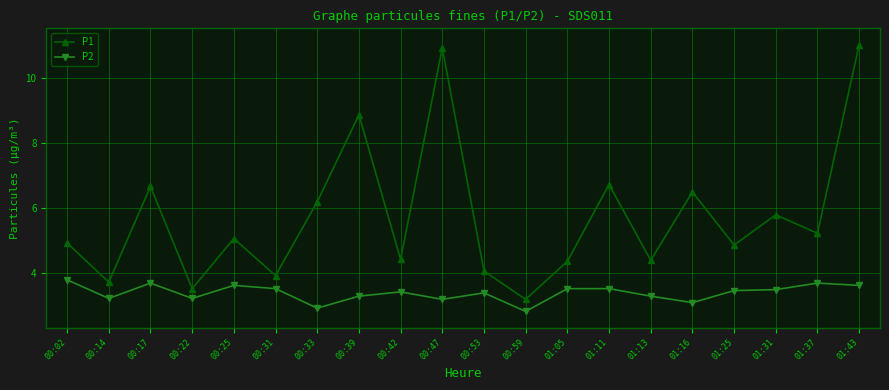

True or false: P2 and P1 cross at least once.

False